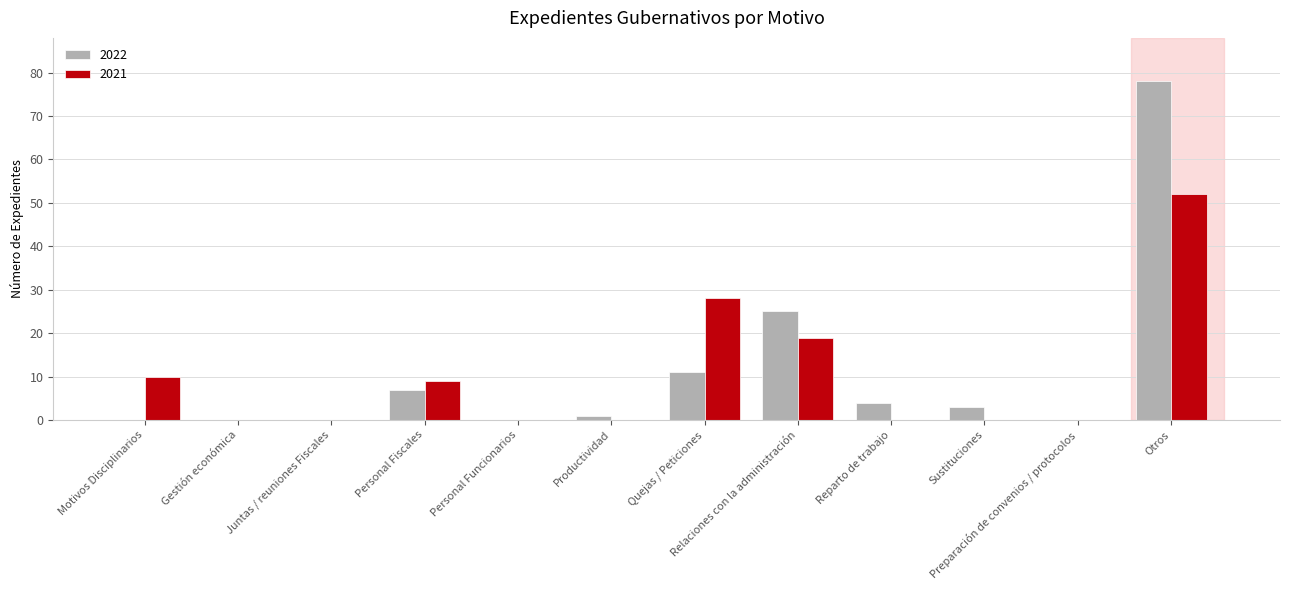

What is the sum of all 2022 values?

129